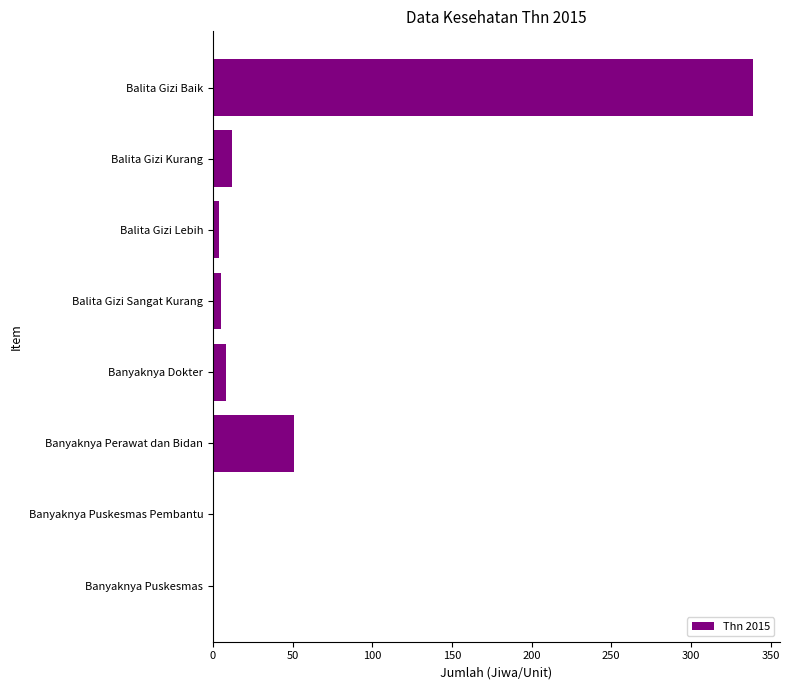

What is the sum of all values?

420